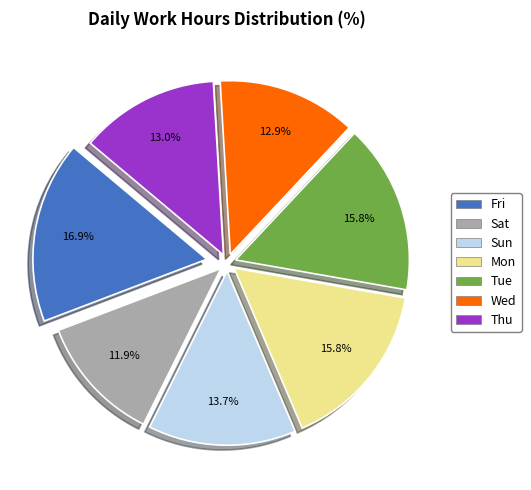

Which slice is the largest?

Fri